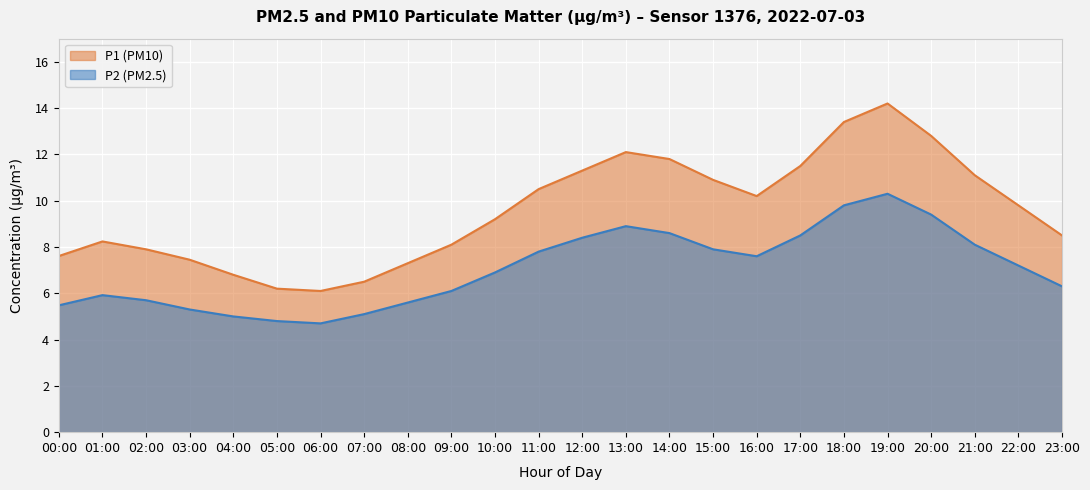

Between 06:00 and 05:00, which is larger?

05:00